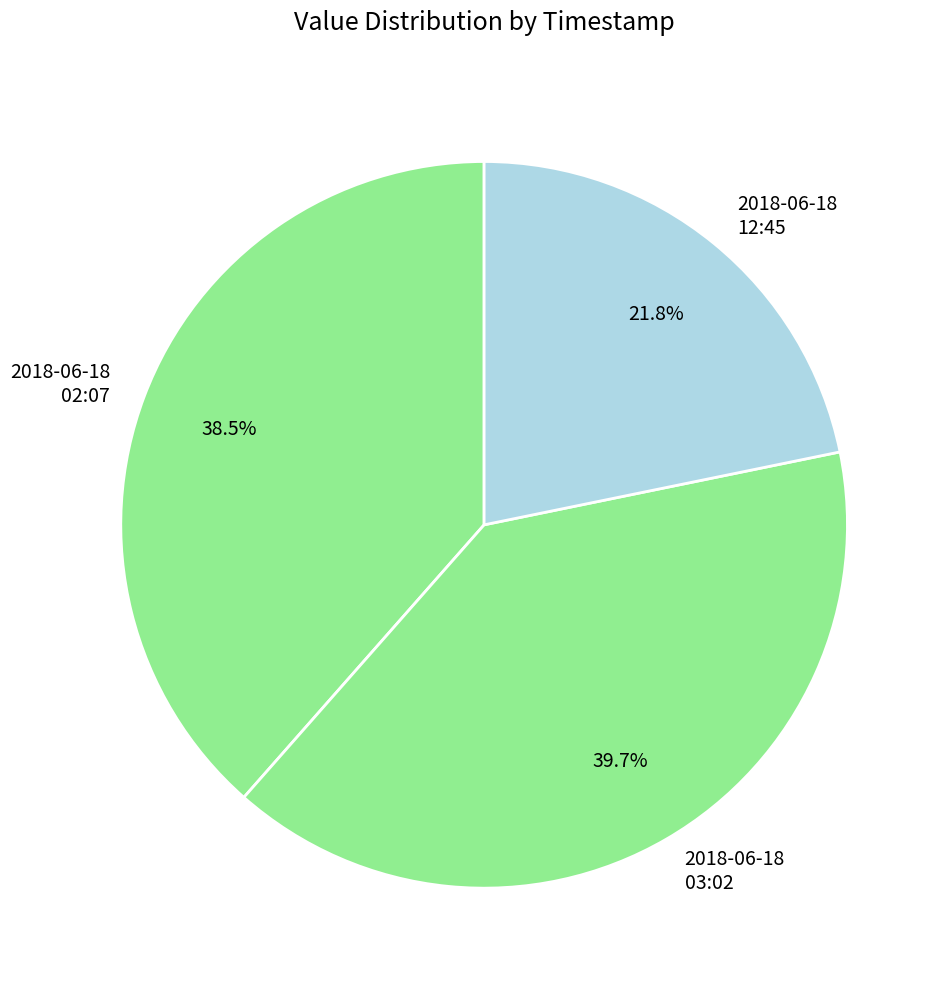

Does 2018-06-18 02:07 account for over 50% of the chart?

No